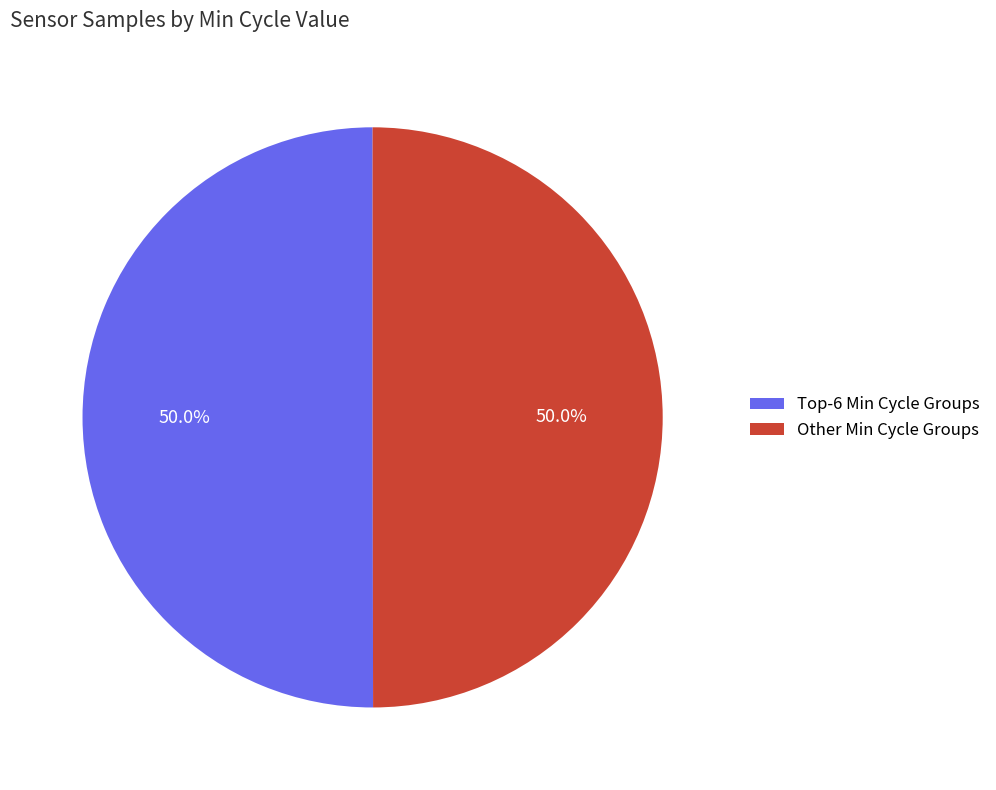

How much of the chart is everything except Other Min Cycle Groups?

50.0%